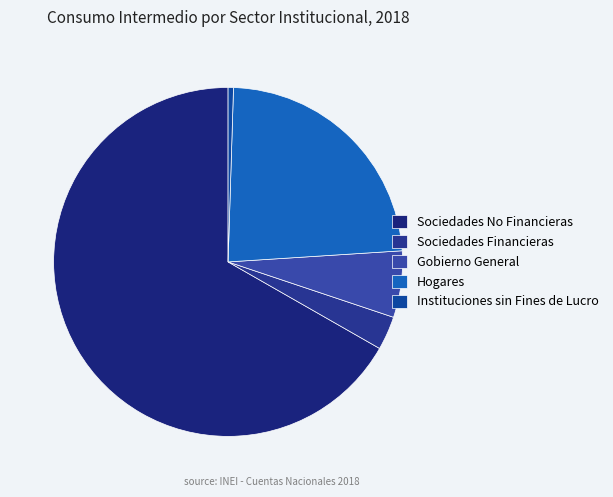

Which has a higher value, Gobierno General or Sociedades No Financieras?

Sociedades No Financieras